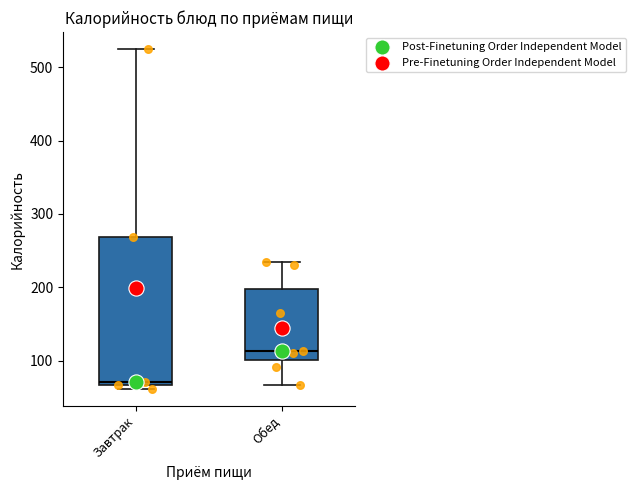

Reading left to right, read every box against the y-axis: the position of its median line, the range the box covers, and the ends of its whiskers. The values are not printed on the chart, so give them approximately, as read against the axis.

Завтрак: median 70 (just above the box's lower edge), box 70 to 270, whiskers 60 to 520
Обед: median 110, box 100 to 200, whiskers 70 to 230